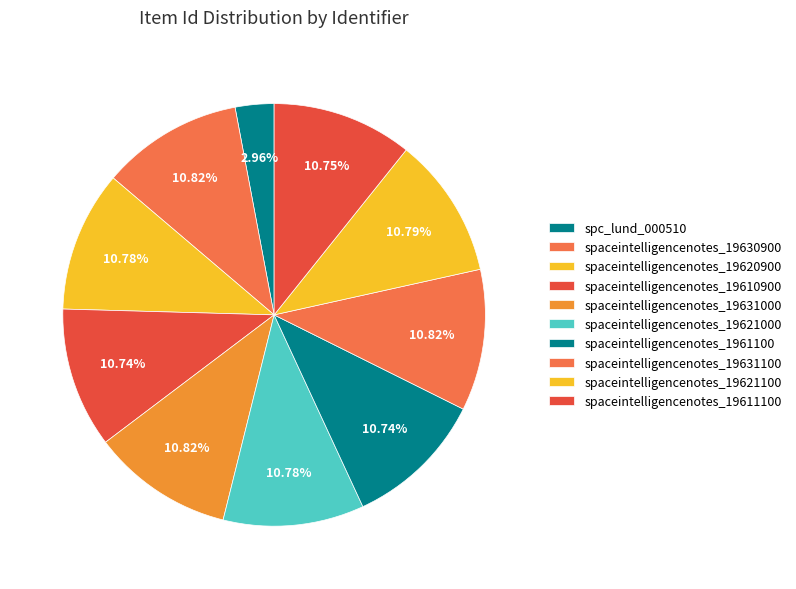

Rank the categories by value from highest to lowest.

spaceintelligencenotes_19631100, spaceintelligencenotes_19631000, spaceintelligencenotes_19630900, spaceintelligencenotes_19621100, spaceintelligencenotes_19621000, spaceintelligencenotes_19620900, spaceintelligencenotes_19611100, spaceintelligencenotes_1961100, spaceintelligencenotes_19610900, spc_lund_000510